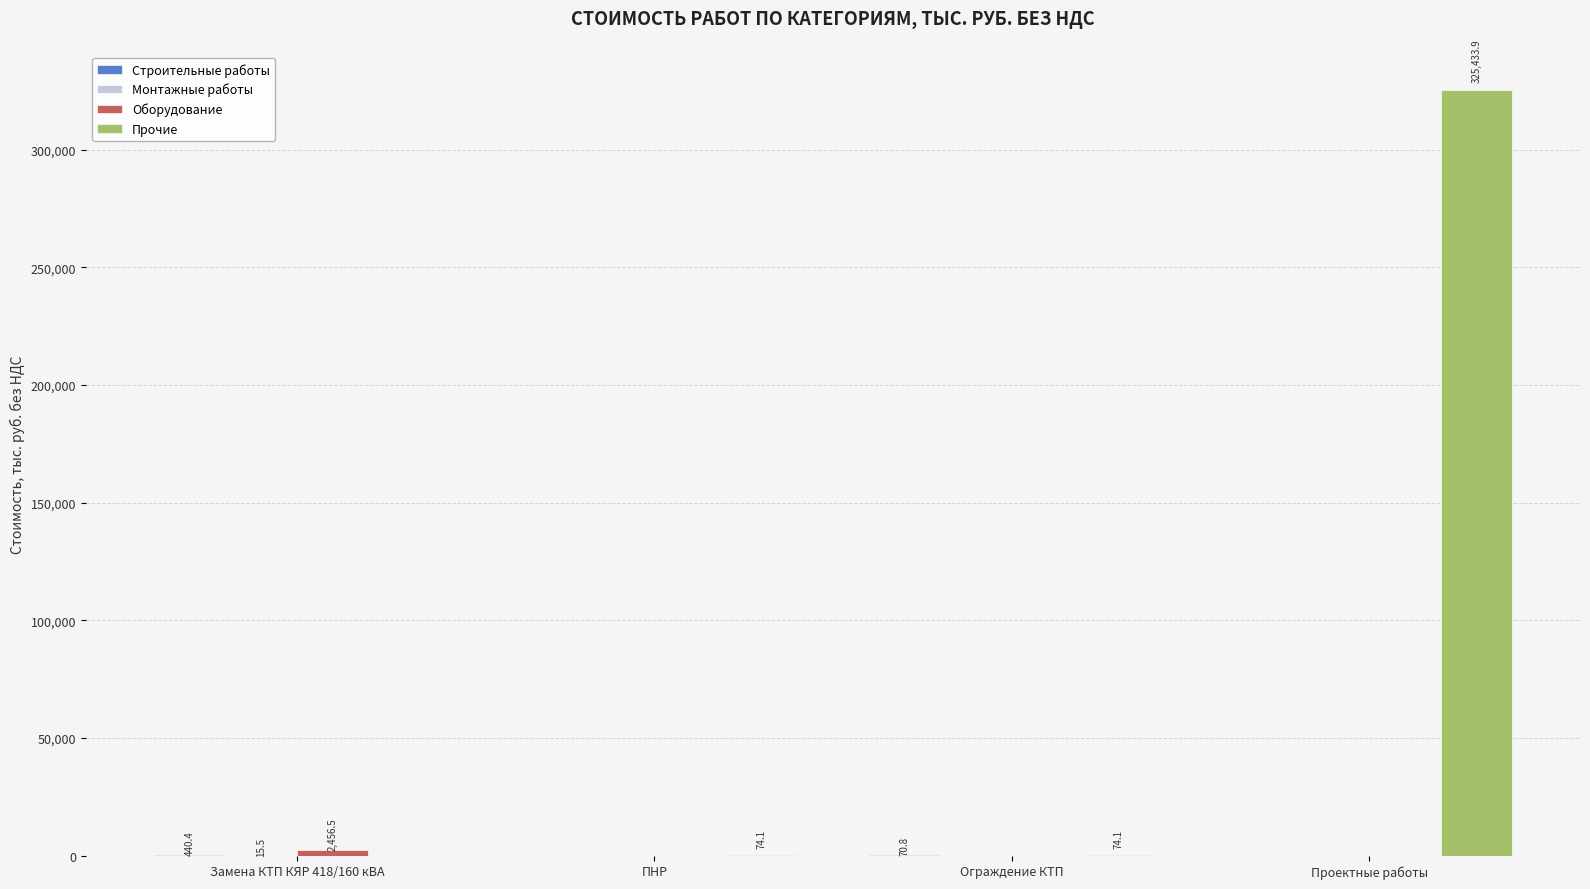

Which label corresponds to the largest value in the chart?

Проектные работы